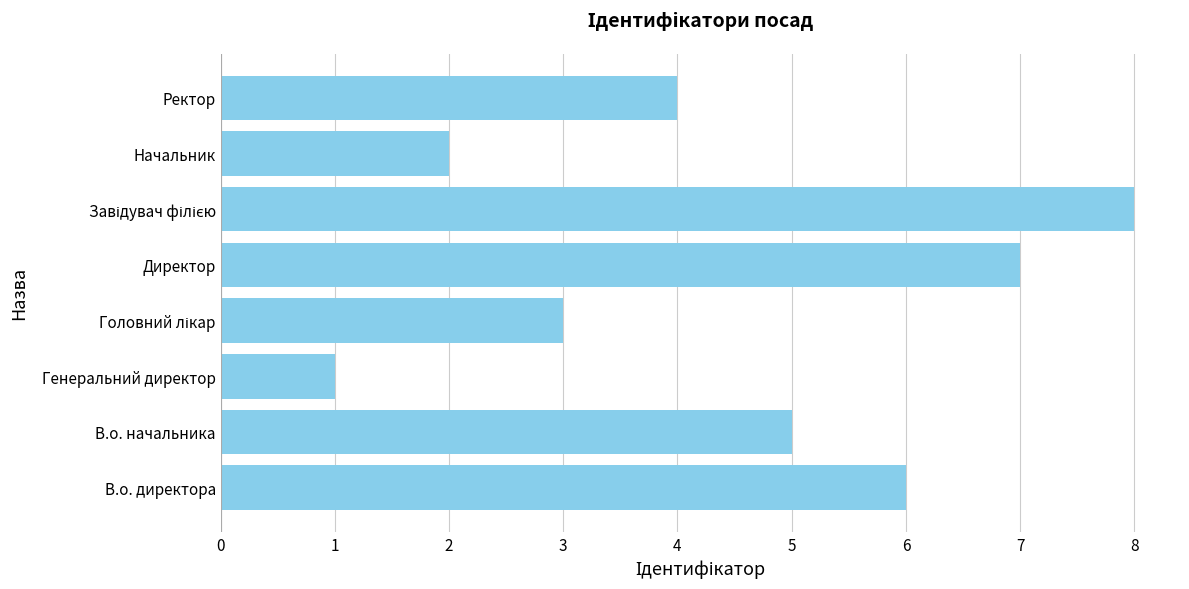

Reading bottom to top, transcribe all the data shown in this chart.

6	5	1	3	7	8	2	4